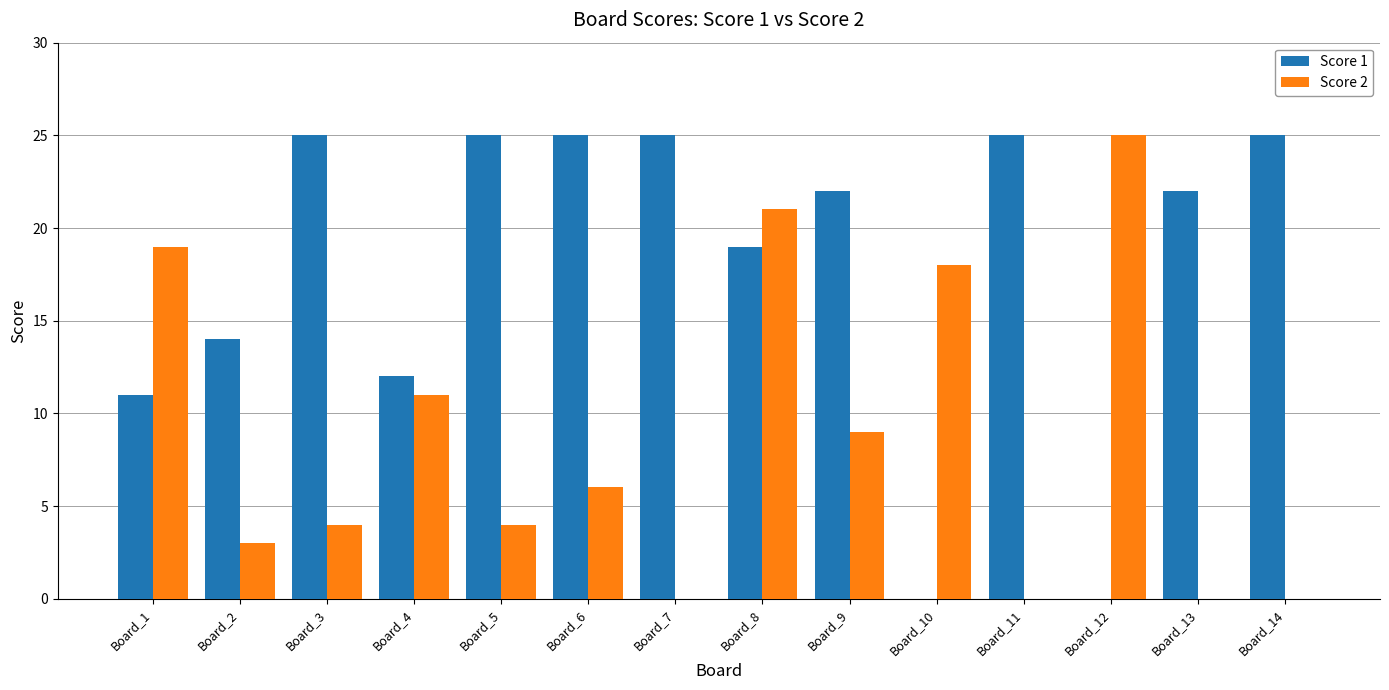

Is it true that Score 2 equals 2 at Board_2?

False